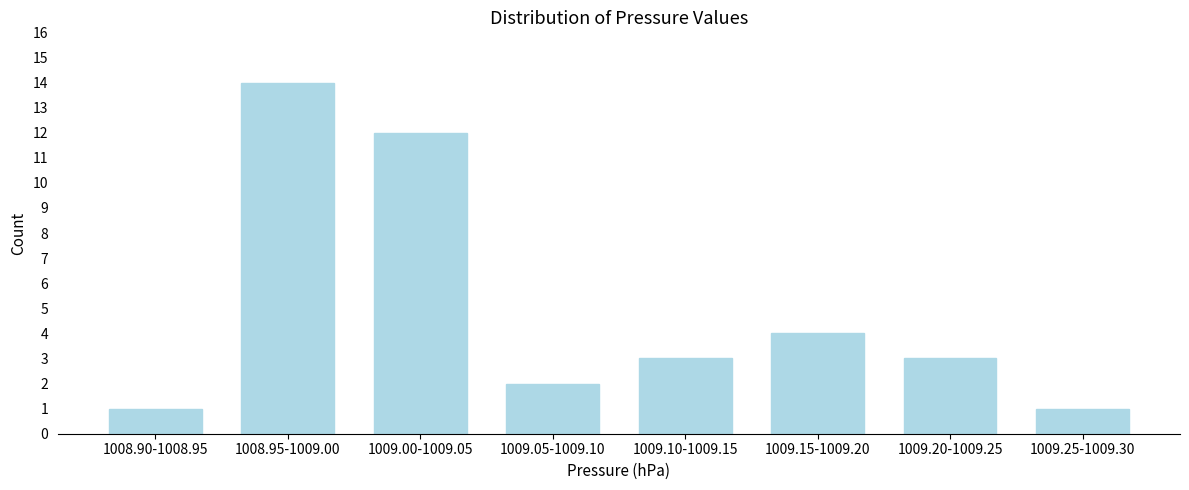

Reading right to left, extract all data points from this chart.

1	3	4	3	2	12	14	1